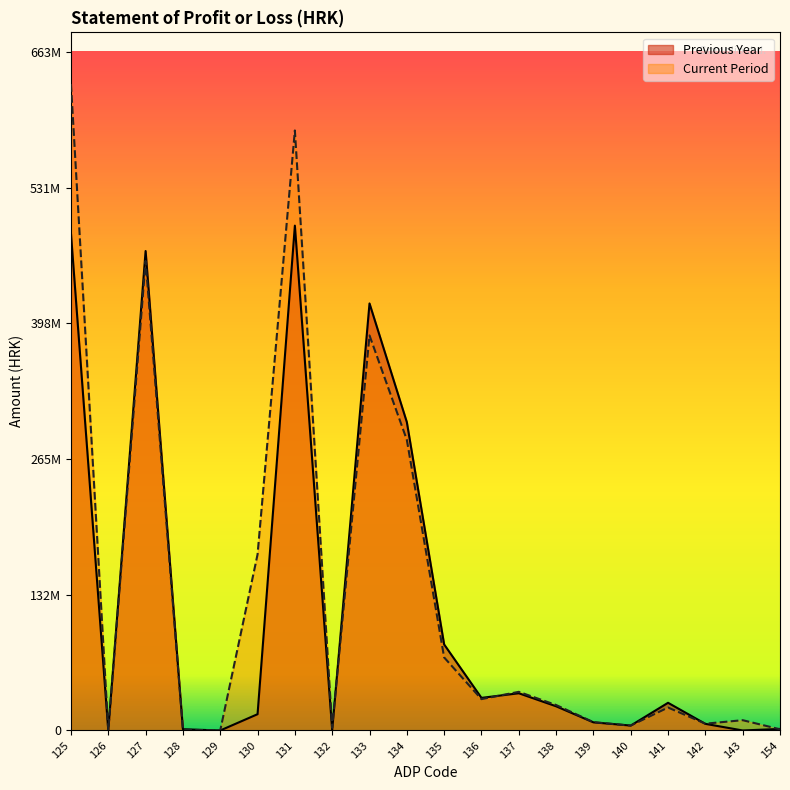

What is the difference between the highest and lowest values at 132?

2367034